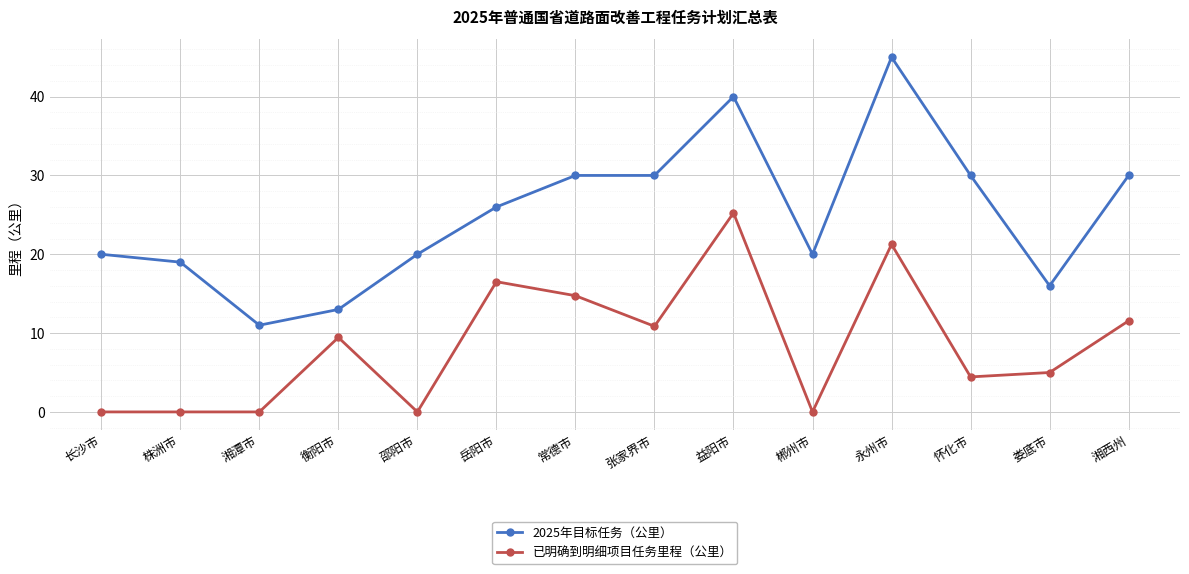

True or false: 已明确到明细项目任务里程（公里） and 2025年目标任务（公里） cross at least once.

False